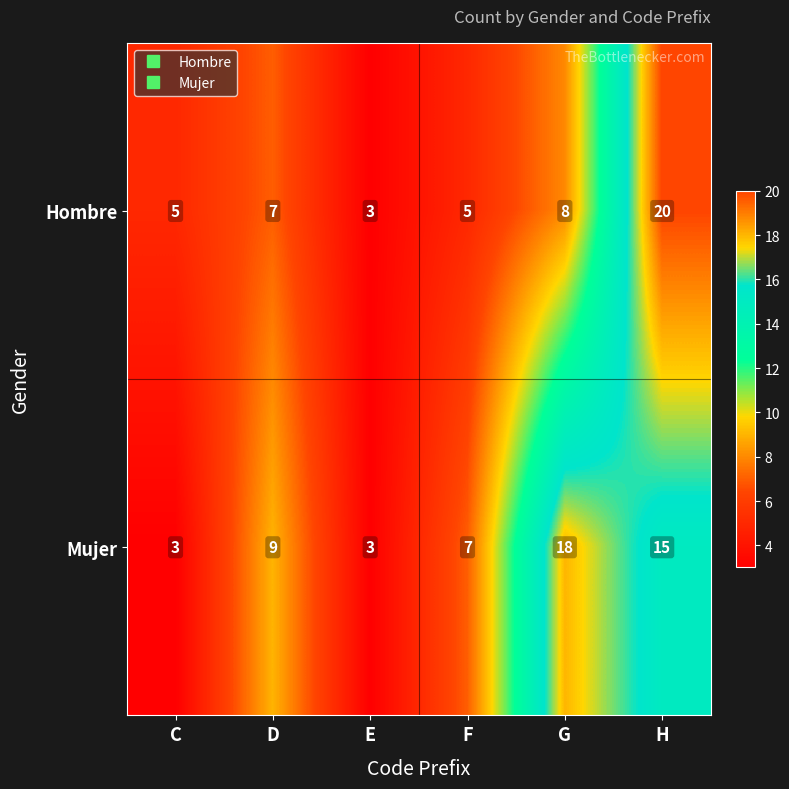

How many categories are shown in the chart?

6